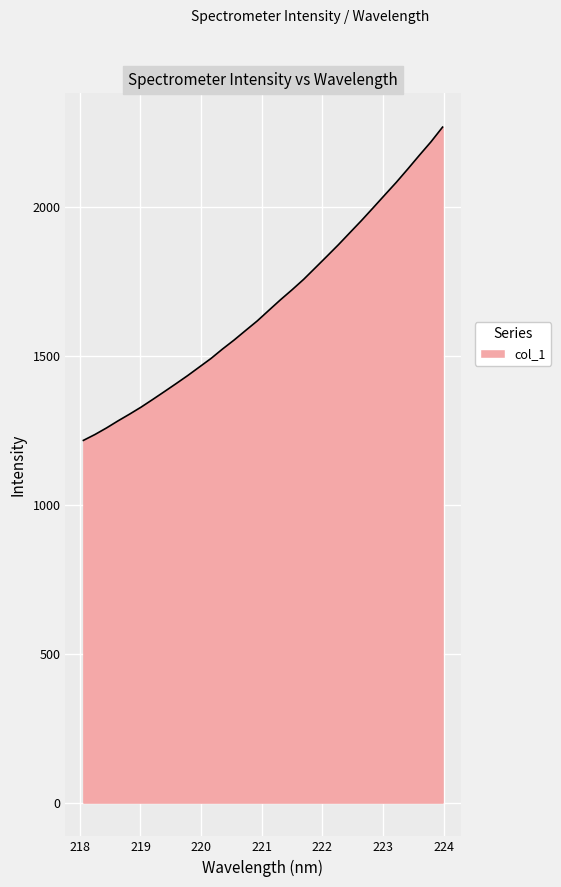

What is the maximum value shown in the chart?

2268.5